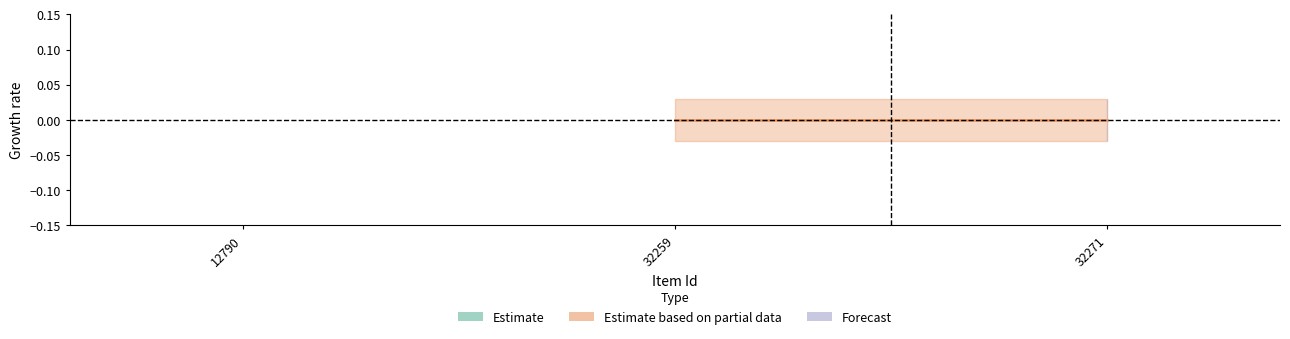

Does the chart display data point markers on the line(s)?

No